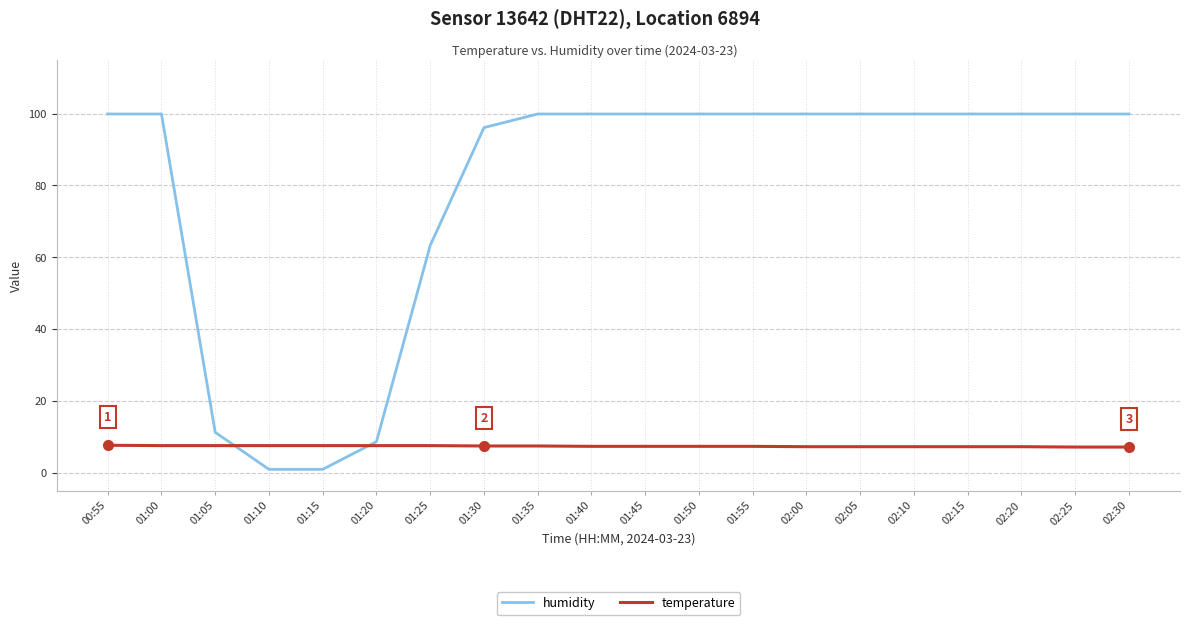

What is the difference between the second highest and minimum values in the temperature series?

0.4